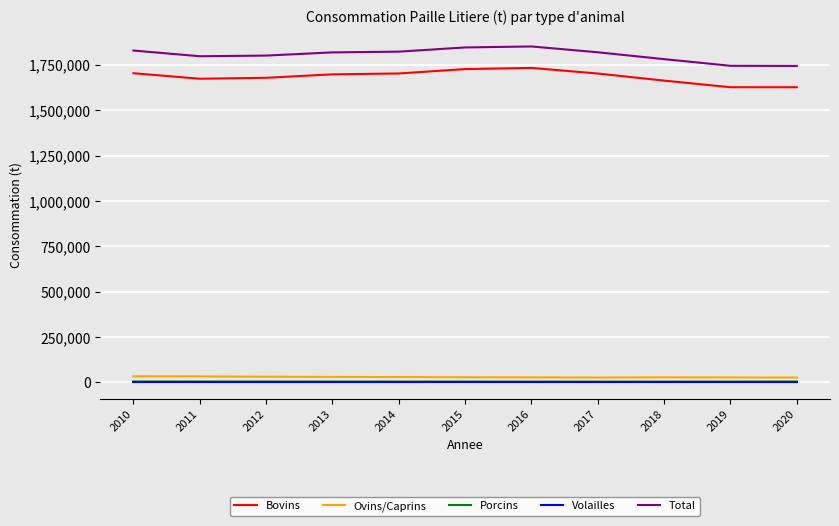

What is the difference between the highest and lowest values at 2020?

1740916.8